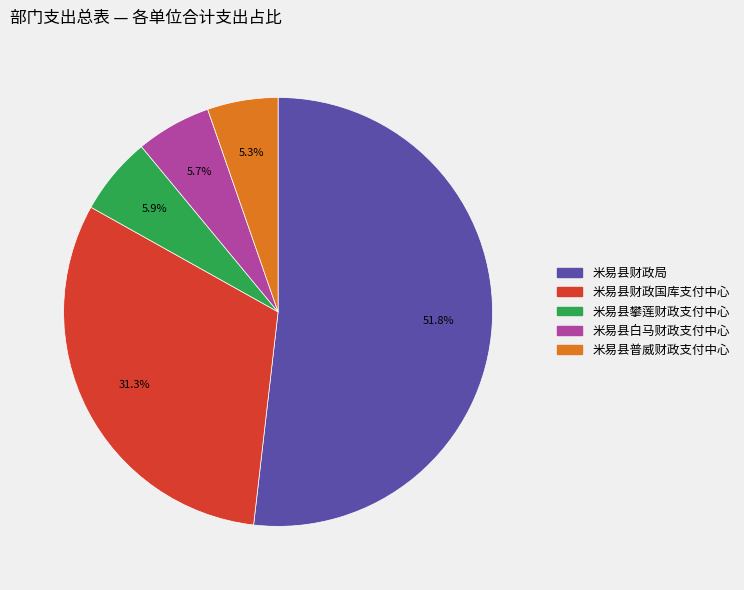

Between 米易县白马财政支付中心 and 米易县财政国库支付中心, which is larger?

米易县财政国库支付中心